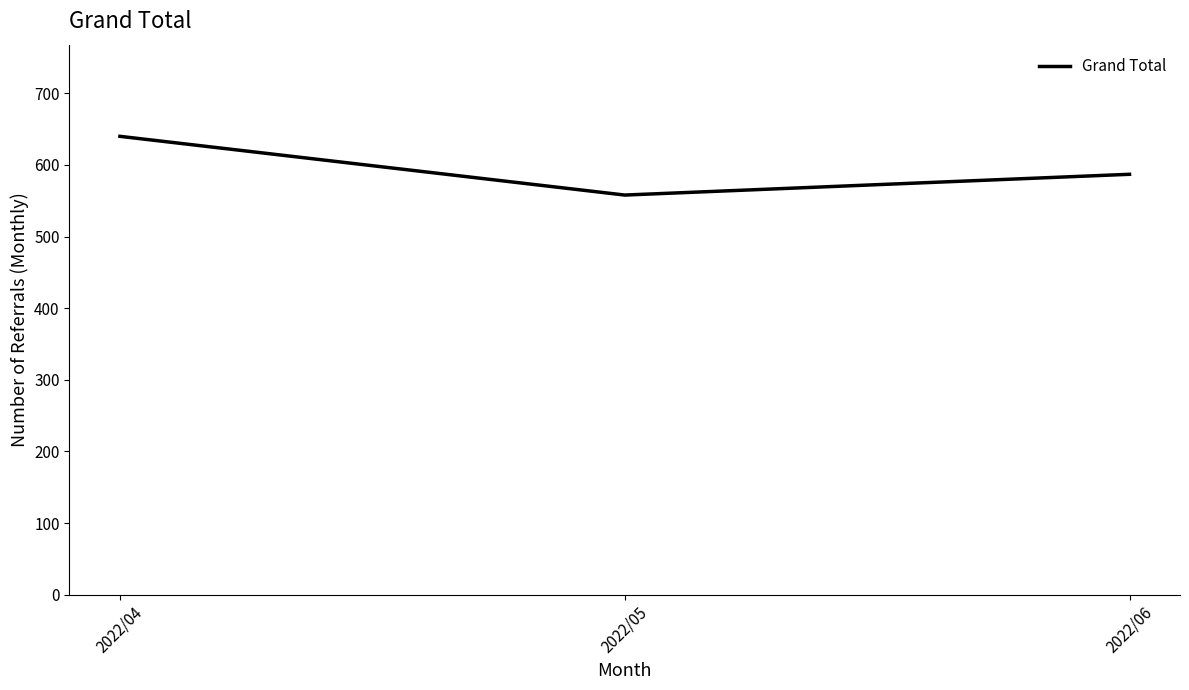

True or false: the data shows 184 at 2022/06.

False